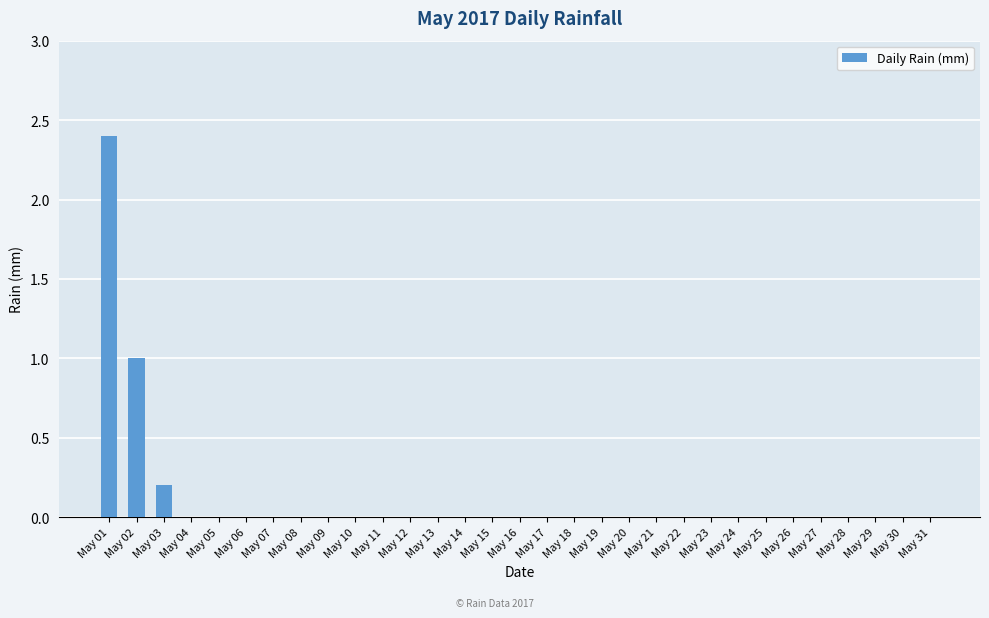

Reading left to right, list all the values displayed in this chart.

May 01=2.4	May 02=1.0	May 03=0.2	May 04=0.0	May 05=0.0	May 06=0.0	May 07=0.0	May 08=0.0	May 09=0.0	May 10=0.0	May 11=0.0	May 12=0.0	May 13=0.0	May 14=0.0	May 15=0.0	May 16=0.0	May 17=0.0	May 18=0.0	May 19=0.0	May 20=0.0	May 21=0.0	May 22=0.0	May 23=0.0	May 24=0.0	May 25=0.0	May 26=0.0	May 27=0.0	May 28=0.0	May 29=0.0	May 30=0.0	May 31=0.0